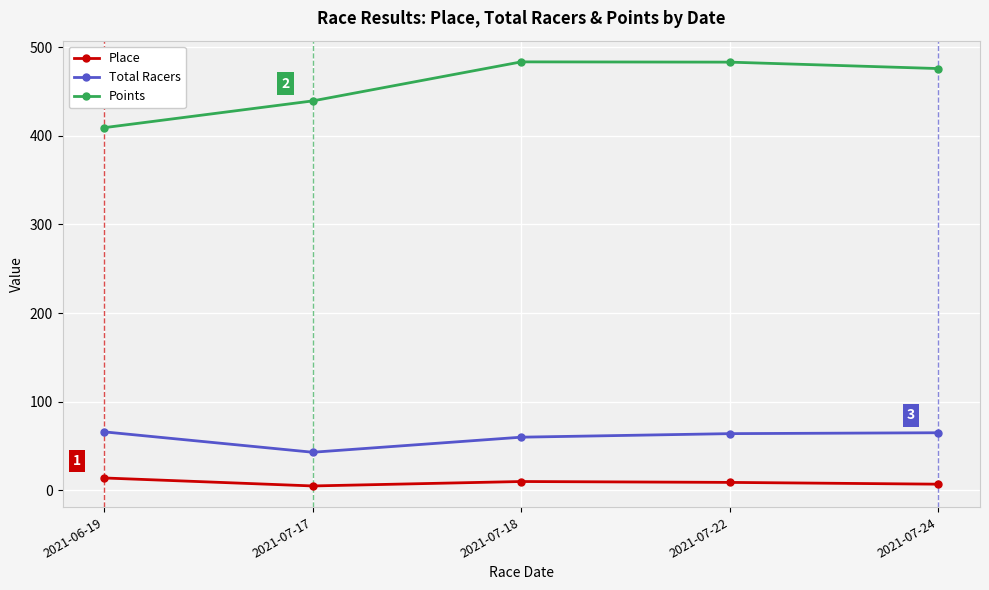

What is the lowest value of the Points series?

409.1